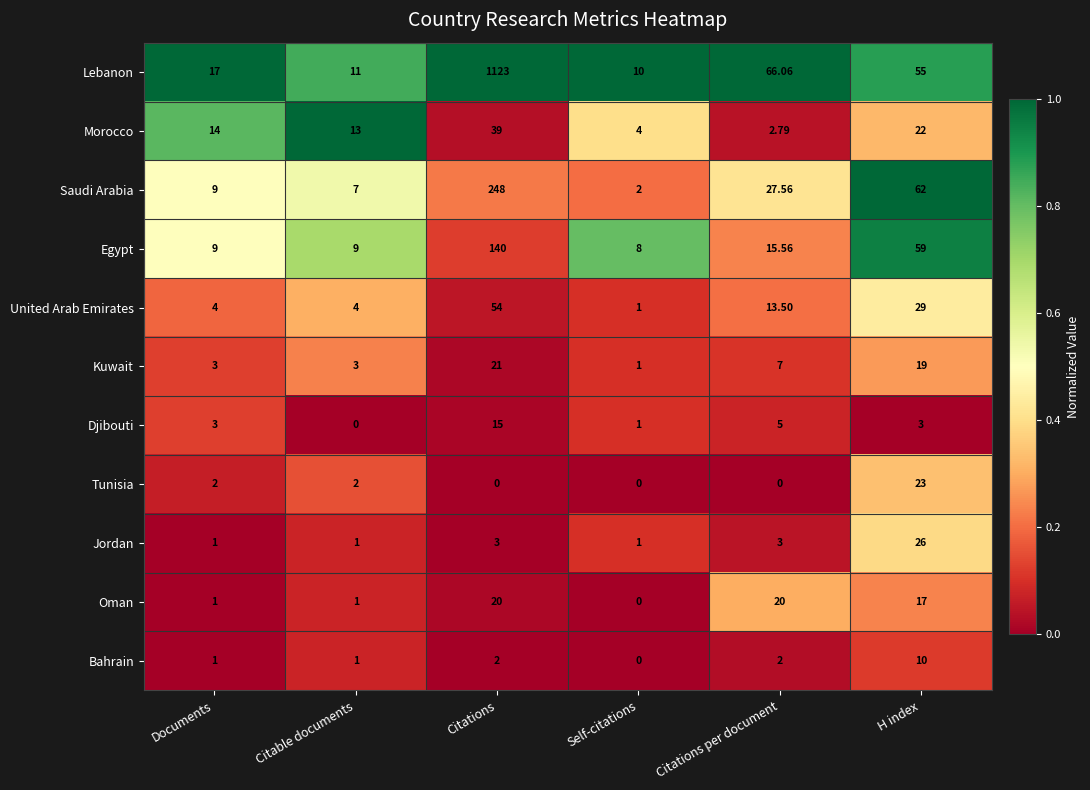

Where does the Saudi Arabia series first go above 27?

Citations